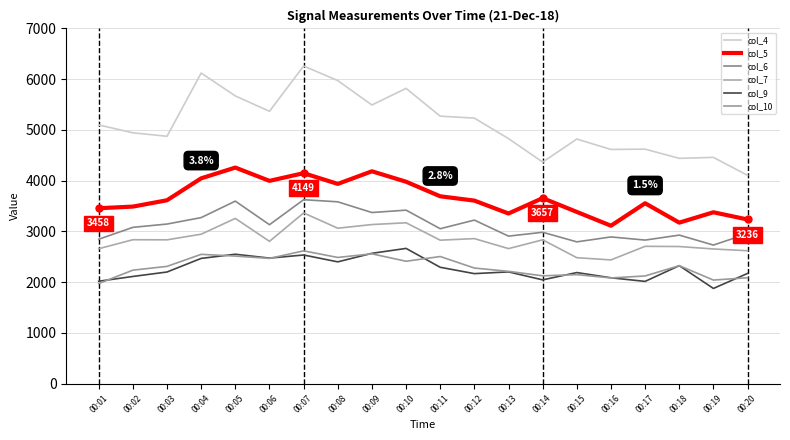

Where does the col_5 series first go above 3615?

00:04